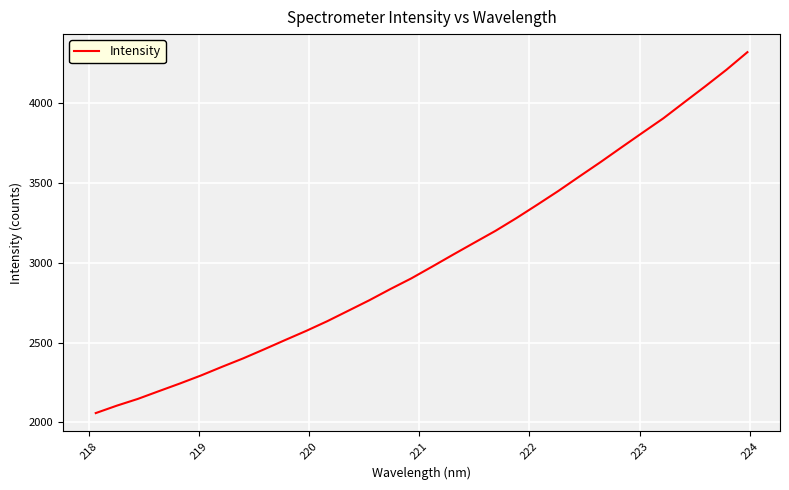

What is the greatest value displayed?

4316.0